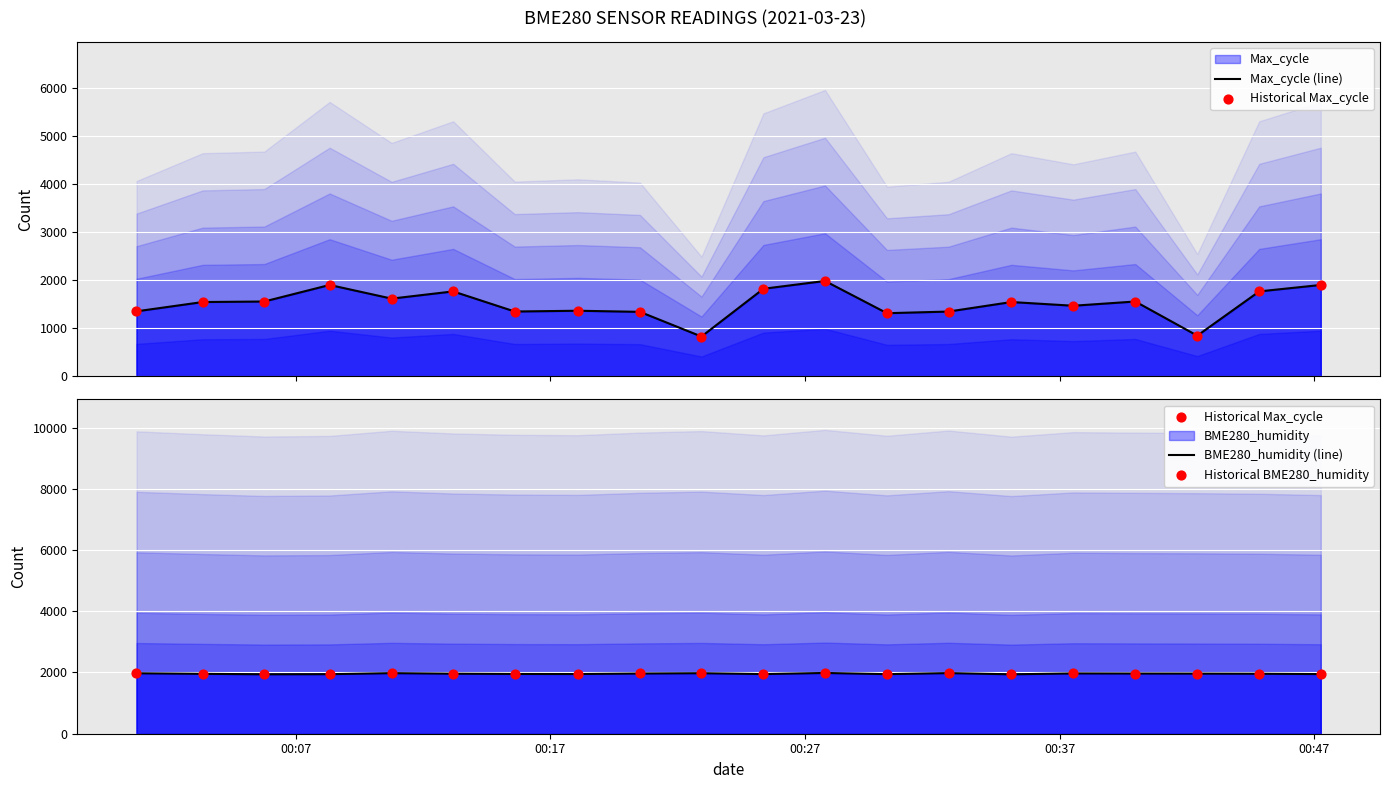

Which series has the largest total across all categories?

BME280_humidity (line)